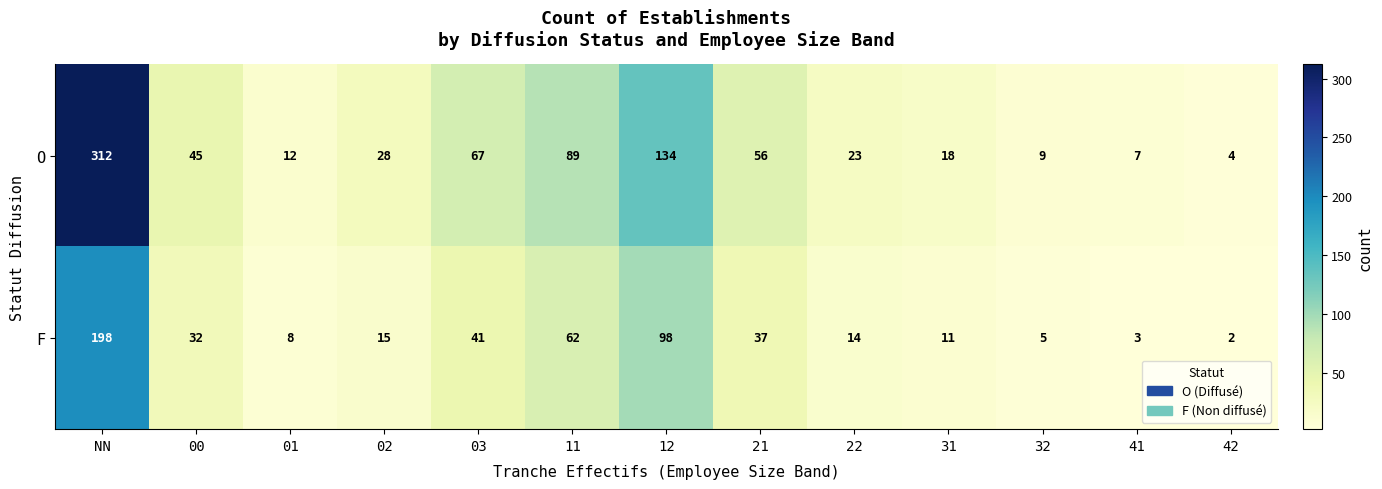

At which label is F closest to 100?

12